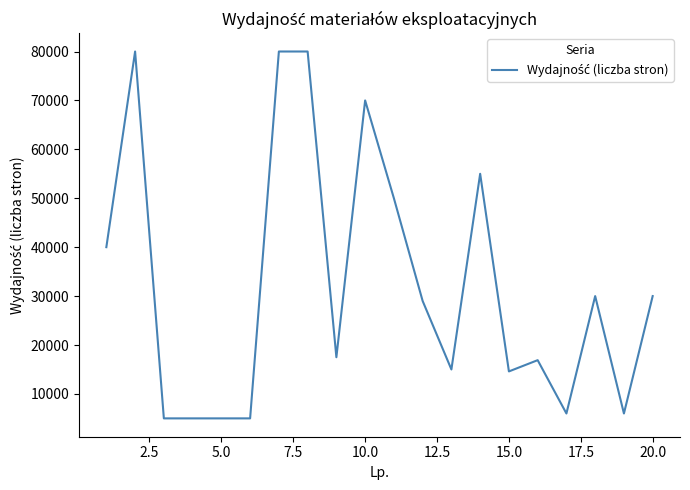

What is the greatest value displayed?

80000